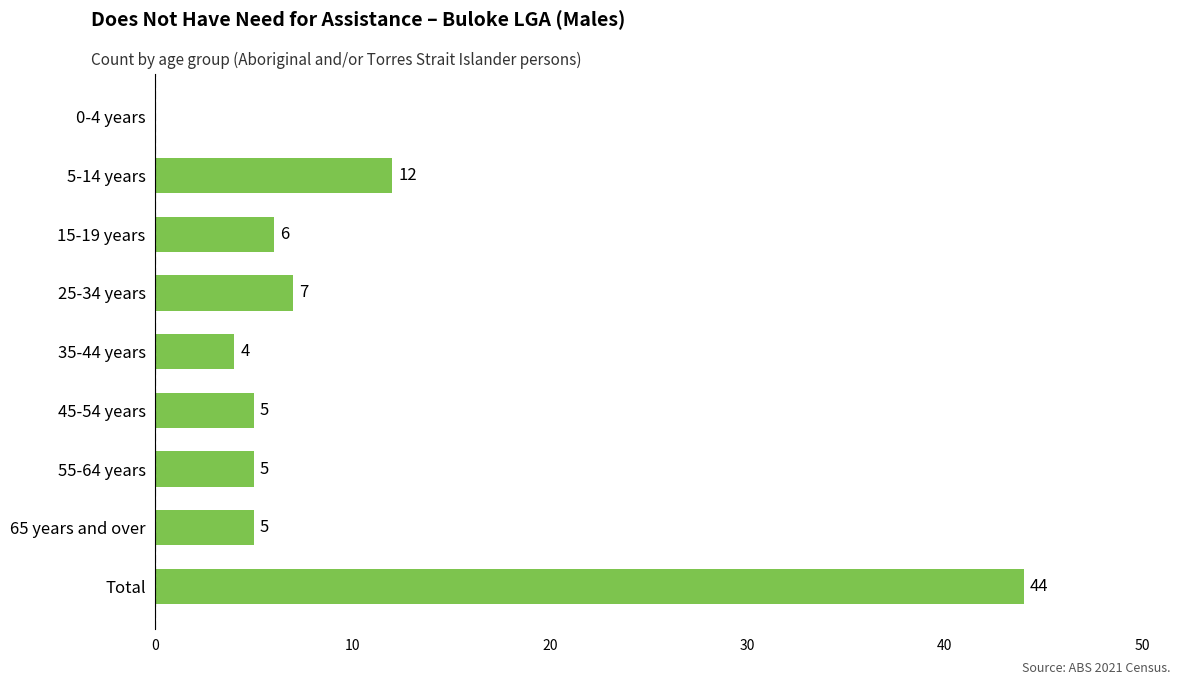

What is the maximum value shown in the chart?

44